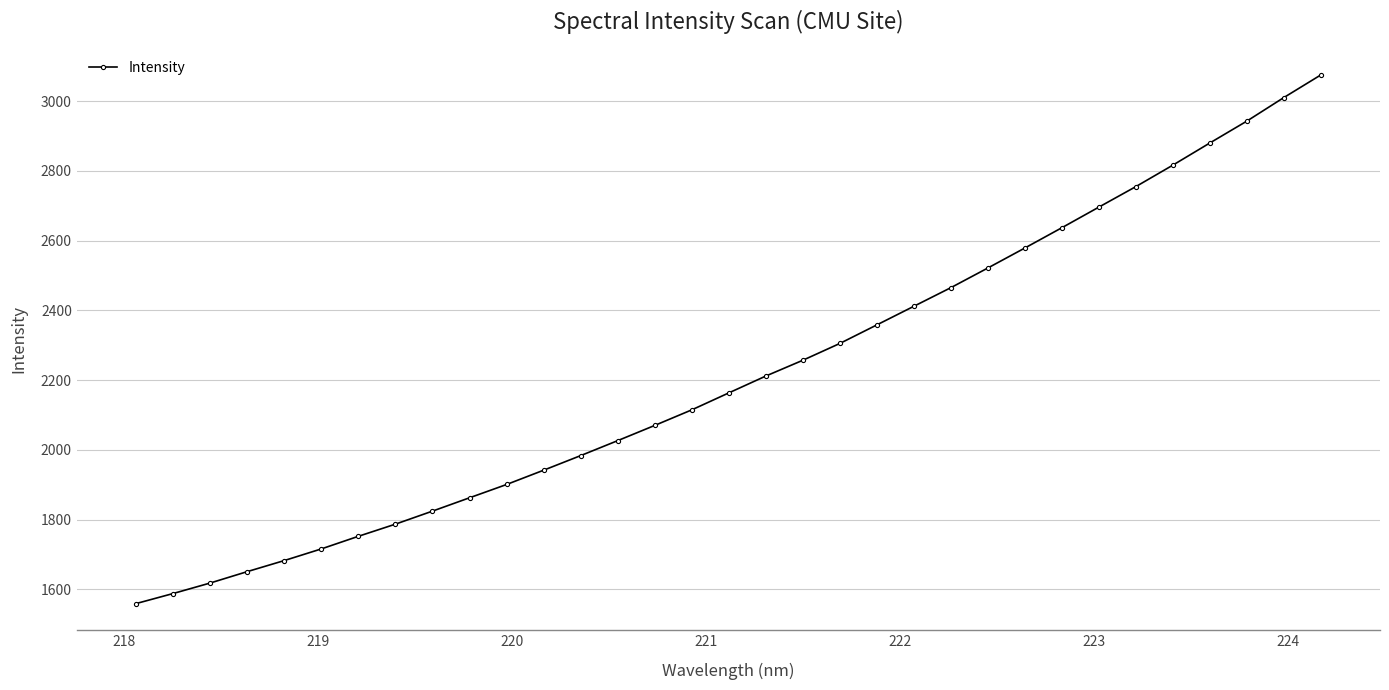

True or false: there are more than 2 points higher than both neighbors.

False